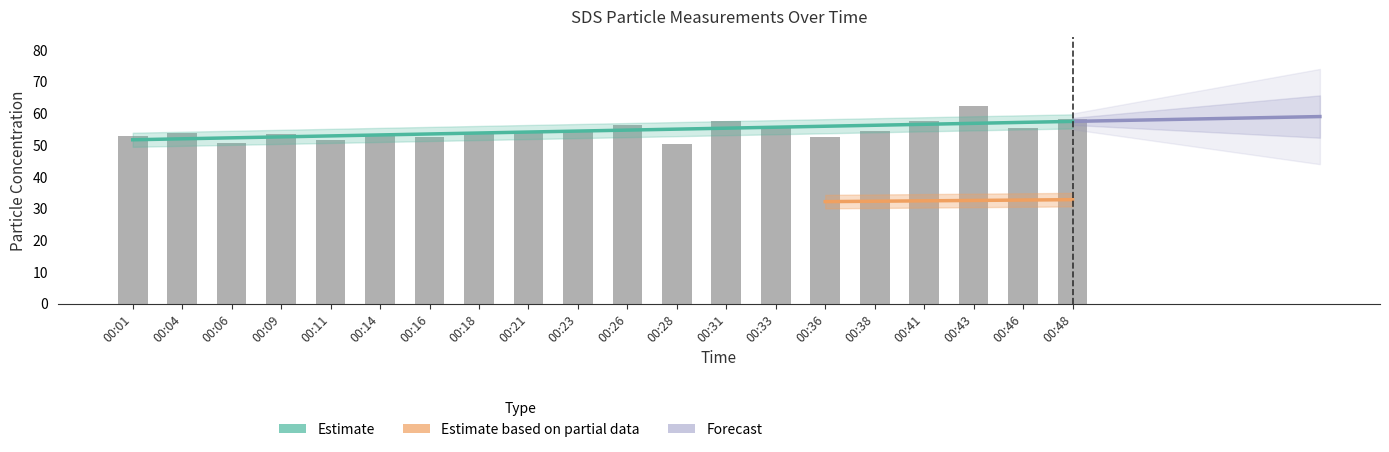

List the labels in order of value, largest first.

00:43, 00:48, 00:31, 00:41, 00:26, 00:33, 00:46, 00:23, 00:21, 00:38, 00:04, 00:09, 00:18, 00:14, 00:01, 00:16, 00:36, 00:11, 00:06, 00:28